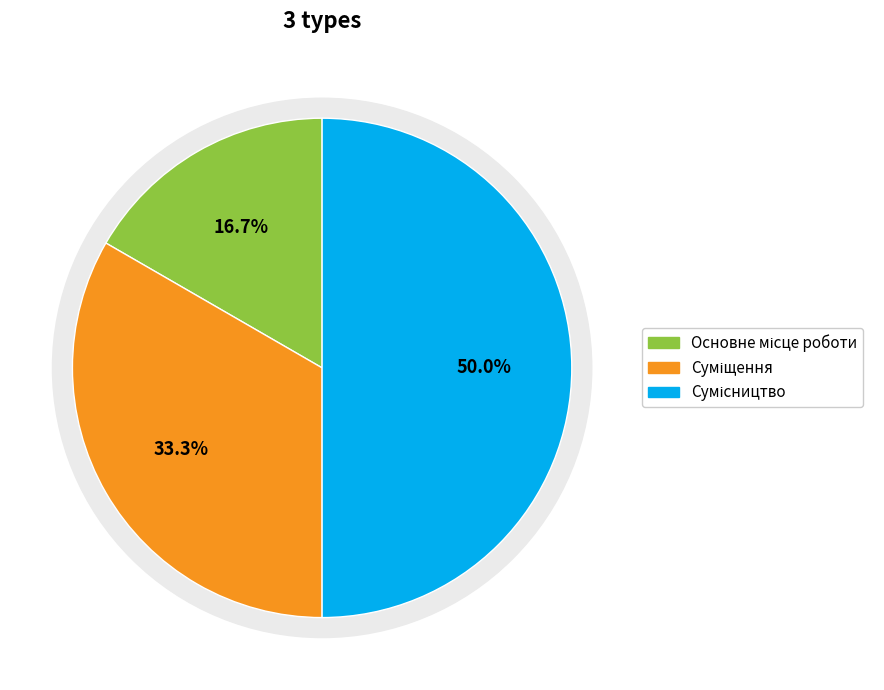

True or false: Сумісництво accounts for 38% of the total.

False